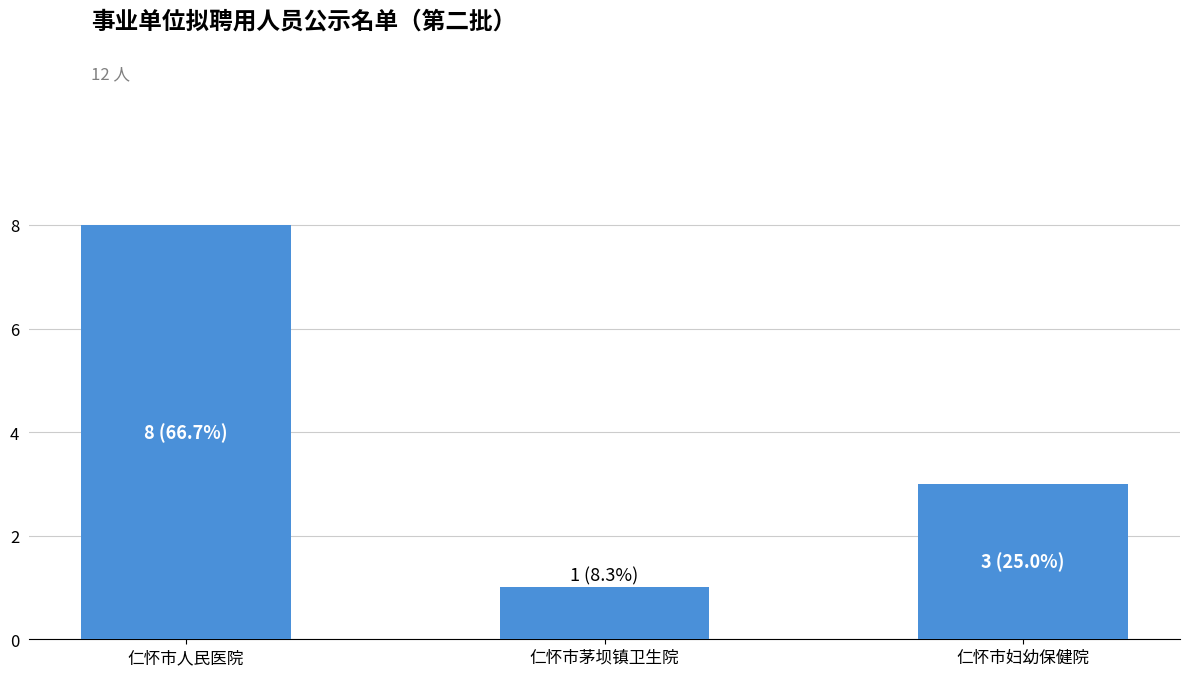

How many data points are less than 3?

1